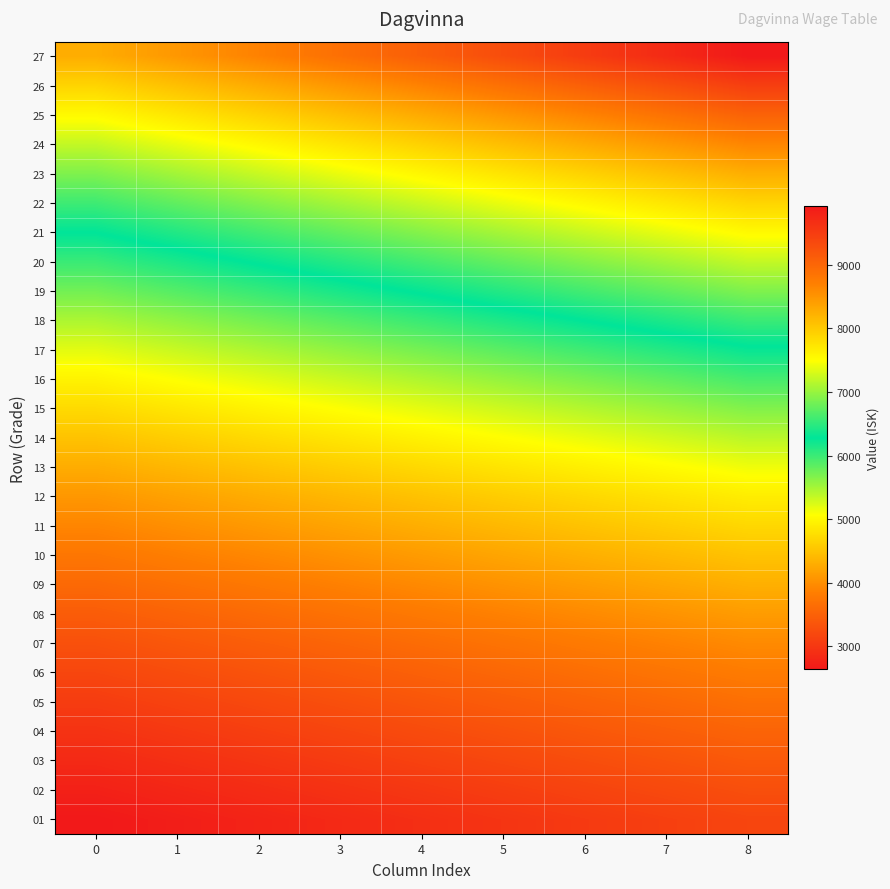

Reading right to left, list all the values displayed in this chart.

01: 8=3162.9	7=3097.0	6=3031.1	5=2965.2	4=2899.4	3=2833.5	2=2767.6	1=2701.7	0=2635.8
02: 8=3280.2	7=3211.8	6=3143.5	5=3075.2	4=3006.8	3=2938.5	2=2870.2	1=2801.8	0=2733.5
03: 8=3403.3	7=3332.4	6=3261.5	5=3190.6	4=3119.7	3=3048.8	2=2977.8	1=2907.0	0=2836.1
04: 8=3532.5	7=3458.9	6=3385.3	5=3311.7	4=3238.1	3=3164.6	2=3090.9	1=3017.4	0=2943.8
05: 8=3668.2	7=3591.8	6=3515.4	5=3439.0	4=3362.5	3=3286.1	2=3209.7	1=3133.3	0=3056.9
06: 8=3810.7	7=3731.3	6=3651.9	5=3572.6	4=3493.2	3=3413.8	2=3334.4	1=3255.0	0=3175.6
07: 8=3960.3	7=3877.8	6=3795.3	5=3712.8	4=3630.3	3=3547.8	2=3465.3	1=3382.8	0=3300.3
08: 8=4128.5	7=4042.5	6=3956.5	5=3870.5	4=3784.5	3=3698.5	2=3612.5	1=3526.4	0=3440.4
09: 8=4314.7	7=4224.8	6=4134.9	5=4045.0	4=3955.1	3=3865.2	2=3775.3	1=3685.4	0=3595.6
10: 8=4500.4	7=4406.6	6=4312.9	5=4219.1	4=4125.3	3=4031.6	2=3937.8	1=3844.1	0=3750.3
11: 8=4695.4	7=4597.6	6=4499.7	5=4401.9	4=4304.1	3=4206.3	2=4108.4	1=4010.6	0=3912.8
12: 8=4900.1	7=4798.0	6=4695.9	5=4593.9	4=4491.8	3=4389.7	2=4287.6	1=4185.5	0=4083.4
13: 8=5141.0	7=5033.9	6=4926.8	5=4819.7	4=4712.6	3=4605.5	2=4498.4	1=4391.3	0=4284.2
14: 8=5396.9	7=5284.4	6=5172.0	5=5059.6	4=4947.1	3=4834.7	2=4722.3	1=4609.8	0=4497.4
15: 8=5666.7	7=5548.7	6=5430.6	5=5312.6	4=5194.5	3=5076.4	2=4958.4	1=4840.3	0=4722.3
16: 8=5950.1	7=5826.1	6=5702.1	5=5578.2	4=5454.2	3=5330.3	2=5206.3	1=5082.4	0=4958.4
17: 8=6247.6	7=6117.4	6=5987.2	5=5857.1	4=5726.9	3=5596.8	2=5466.6	1=5336.5	0=5206.3
18: 8=6559.9	7=6423.3	6=6286.6	5=6149.9	4=6013.3	3=5876.6	2=5739.9	1=5603.3	0=5466.6
19: 8=6887.9	7=6744.4	6=6600.9	5=6457.4	4=6313.9	3=6170.4	2=6026.9	1=5883.4	0=5739.9
20: 8=7211.5	7=7061.3	6=6911.0	5=6760.8	4=6610.6	3=6460.3	2=6310.1	1=6159.9	0=6009.6
21: 8=7544.8	7=7387.7	6=7230.5	5=7073.3	4=6916.1	3=6758.9	2=6601.7	1=6444.6	0=6287.4
22: 8=7894.8	7=7730.4	6=7565.9	5=7401.4	4=7236.9	3=7072.5	2=6908.0	1=6743.5	0=6579.0
23: 8=8262.3	7=8090.2	6=7918.0	5=7745.9	4=7573.8	3=7401.7	2=7229.5	1=7057.4	0=6885.3
24: 8=8648.1	7=8468.0	6=8287.8	5=8107.7	4=7927.5	3=7747.3	2=7567.1	1=7387.0	0=7206.8
25: 8=9053.3	7=8864.7	6=8676.1	5=8487.5	4=8298.9	3=8110.3	2=7921.6	1=7733.1	0=7544.4
26: 8=9478.7	7=9281.2	6=9083.8	5=8886.3	4=8688.8	3=8491.4	2=8293.9	1=8096.4	0=7898.9
27: 8=9925.4	7=9718.6	6=9511.8	5=9305.1	4=9098.3	3=8891.5	2=8684.7	1=8478.0	0=8271.2